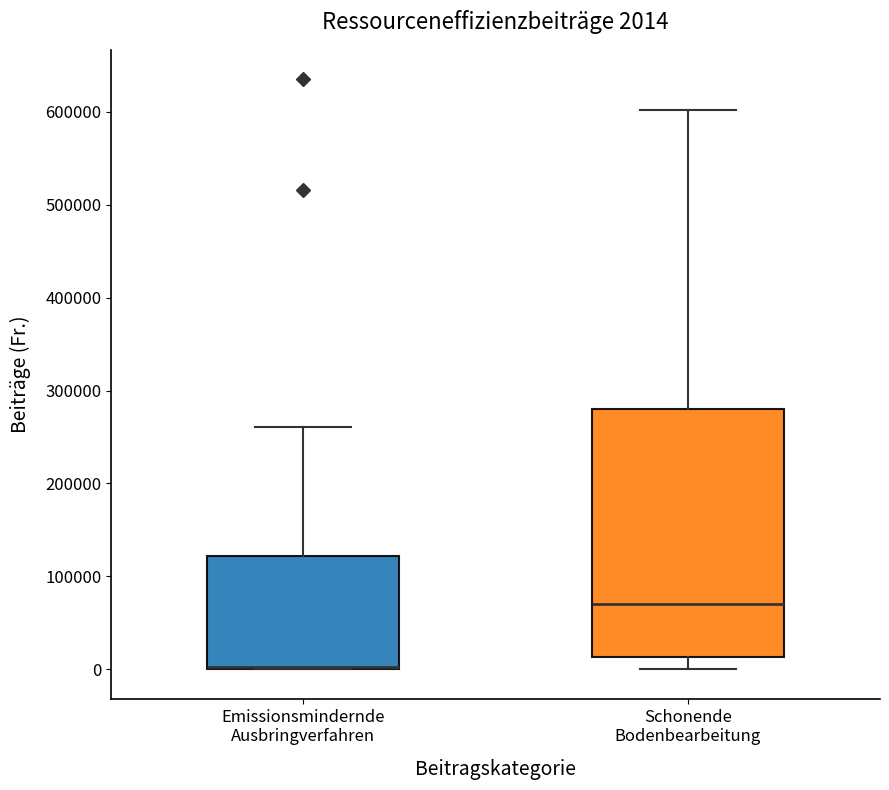

Which box is the tallest, from its lower edge to its upper edge?

Schonende Bodenbearbeitung